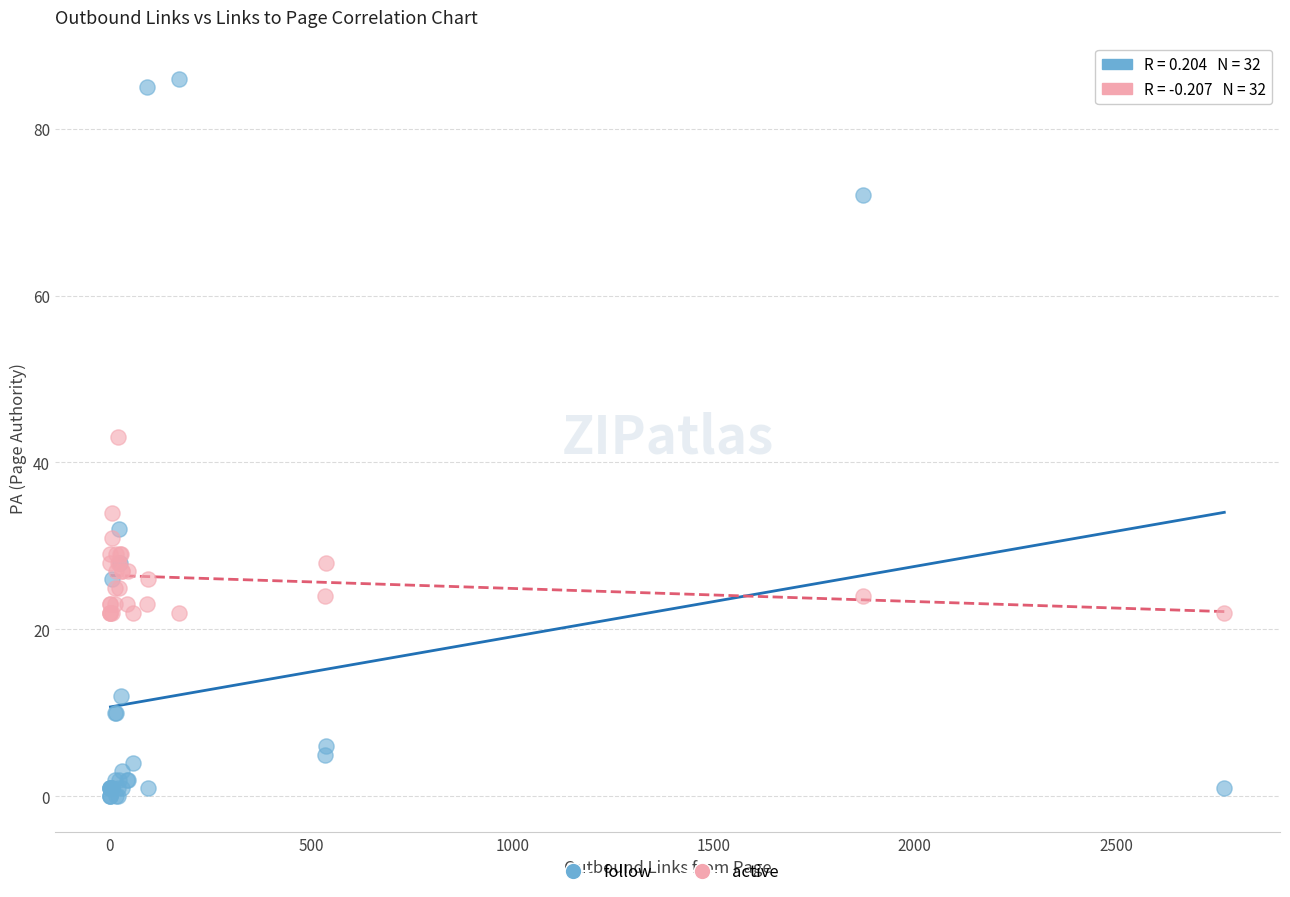

Which series reaches the maximum Y coordinate?

follow